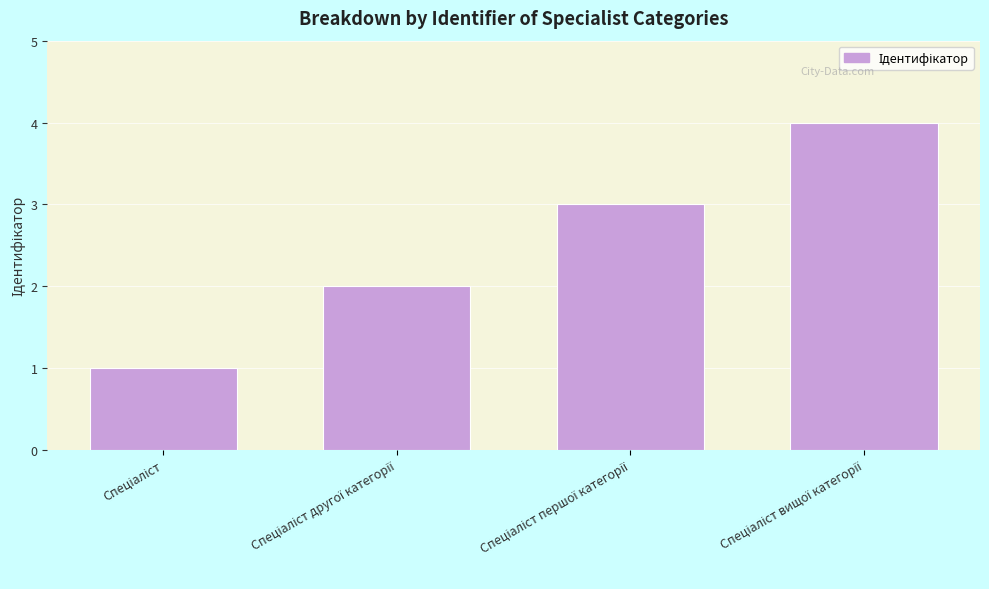

Does the chart contain any negative values?

No